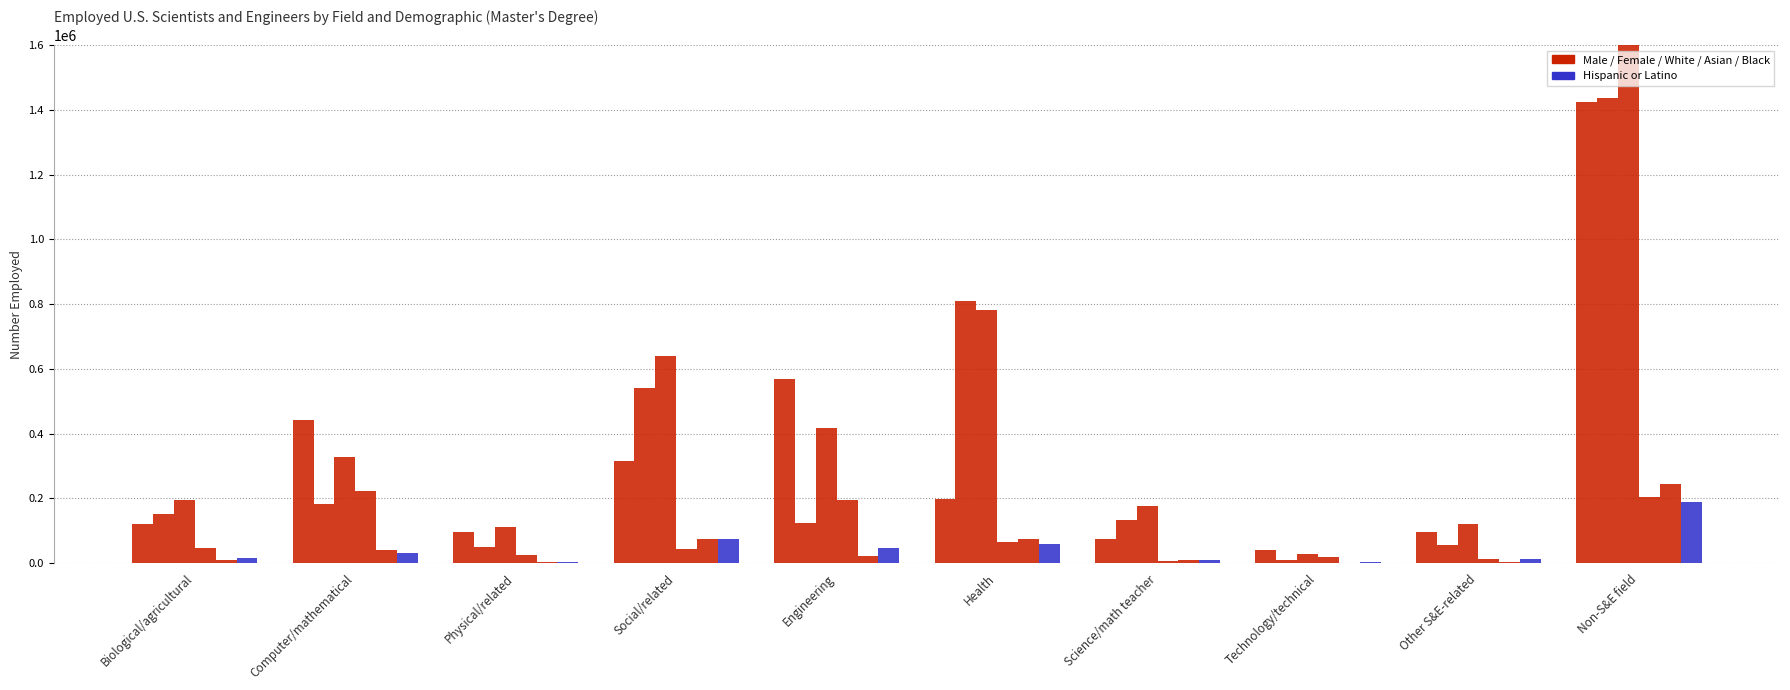

What is the label of the 9th bar from the left?

Other S&E-related